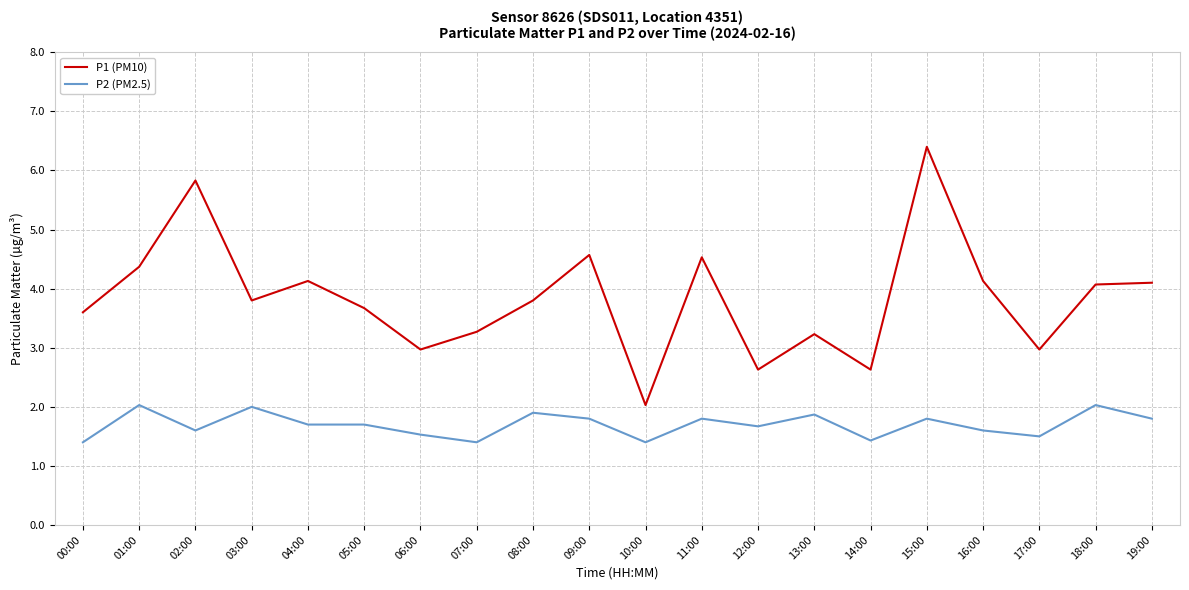

True or false: P1 (PM10) and P2 (PM2.5) cross at least once.

False